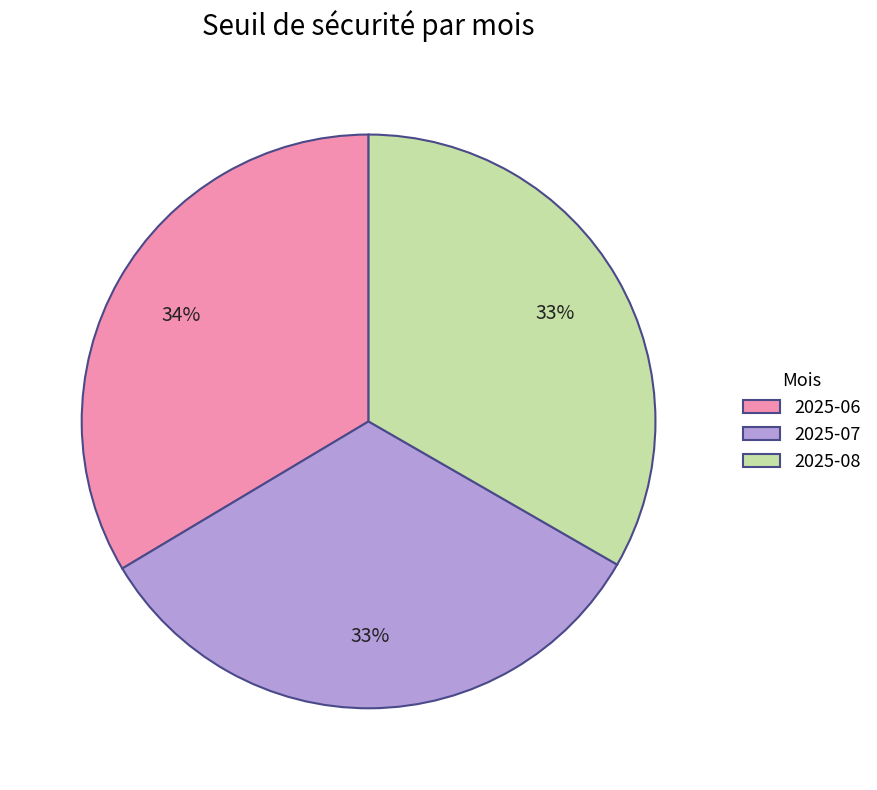

Is there any slice that represents more than half of the pie?

No